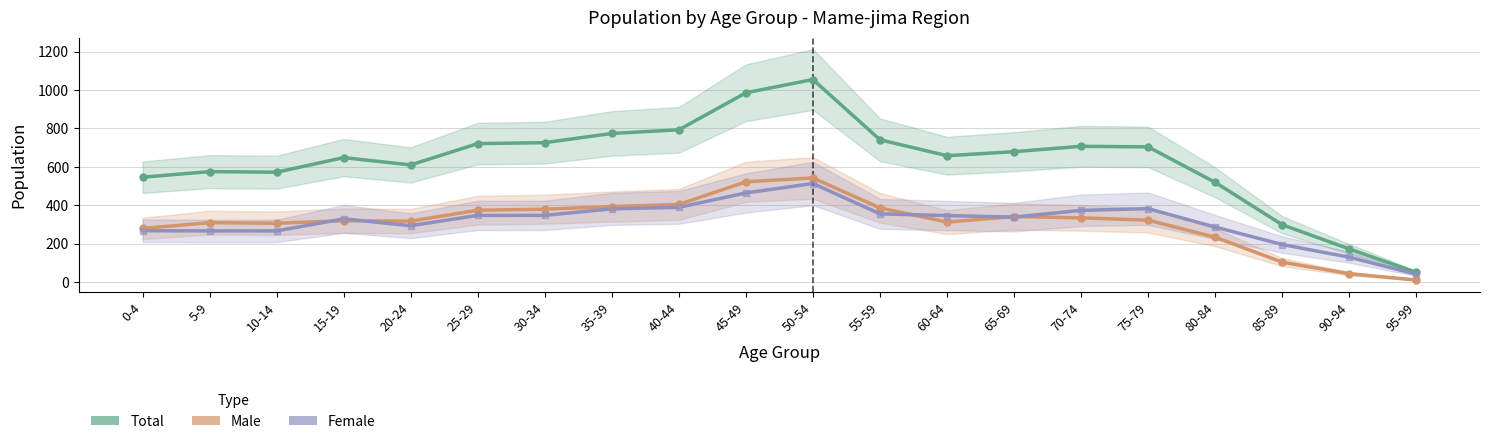

Which series has the largest total across all categories?

Total